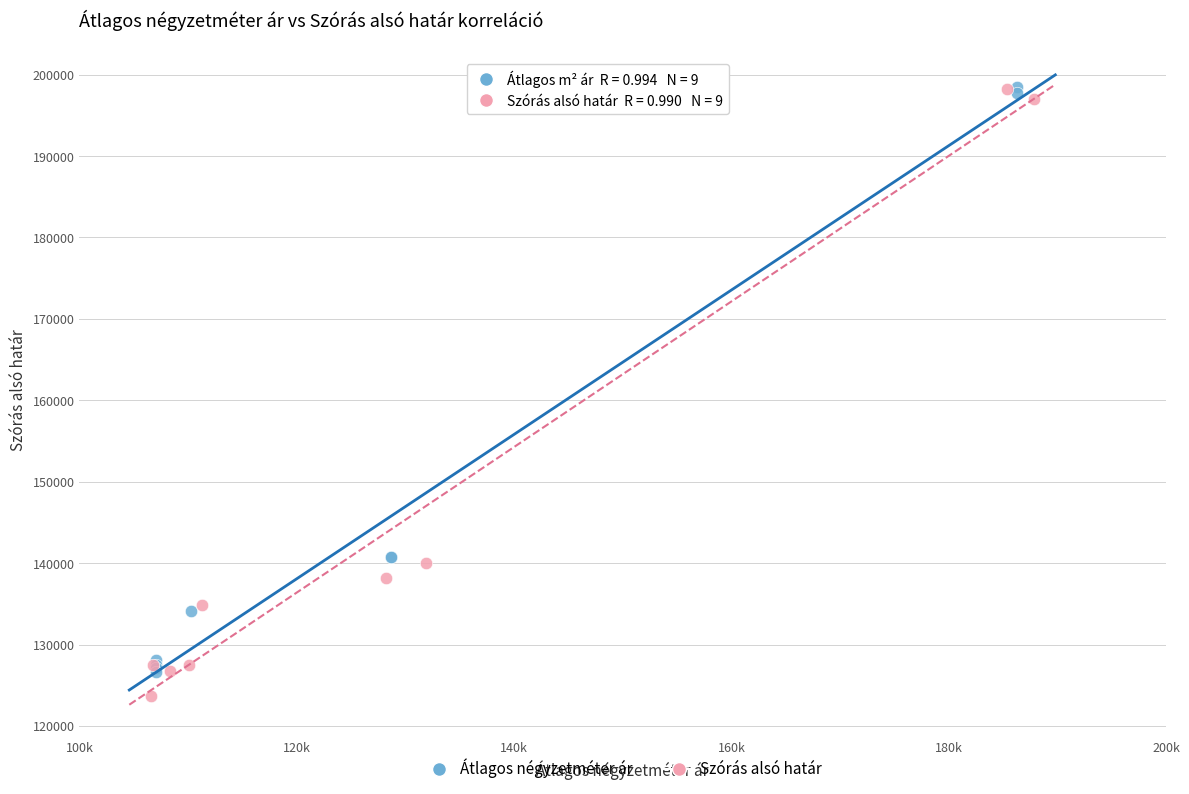

What are all the series names shown in the legend?

Átlagos négyzetméter ár, Szórás alsó határ